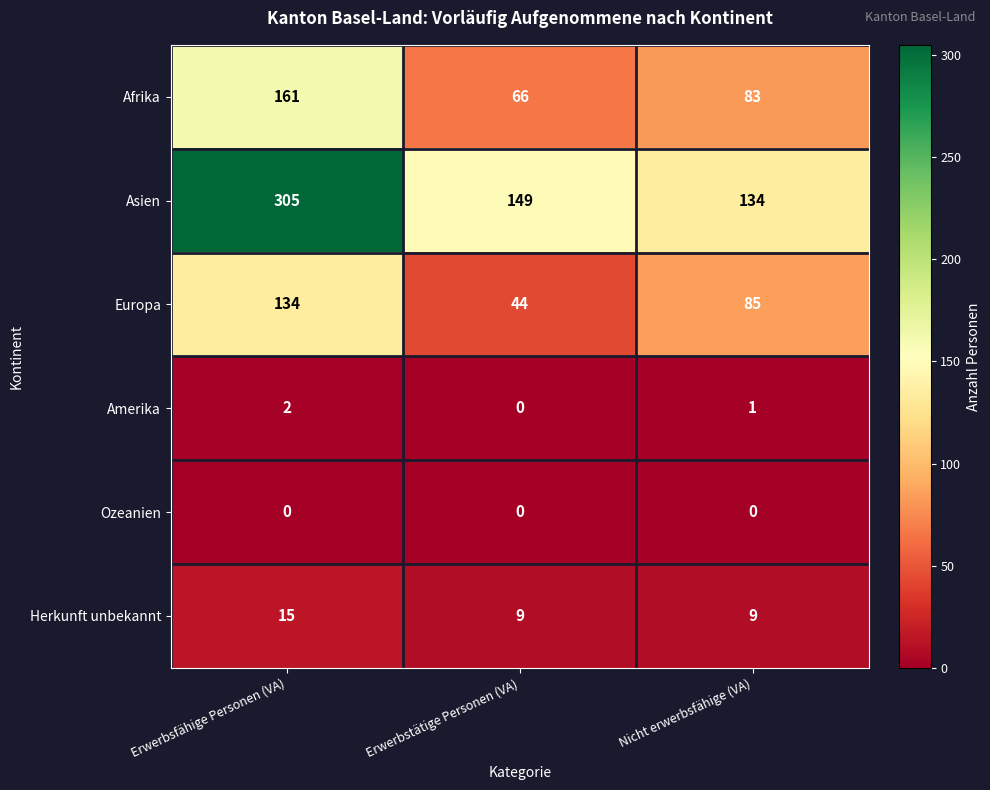

Where is Afrika nearest to the value 113?

Nicht erwerbsfähige (VA)